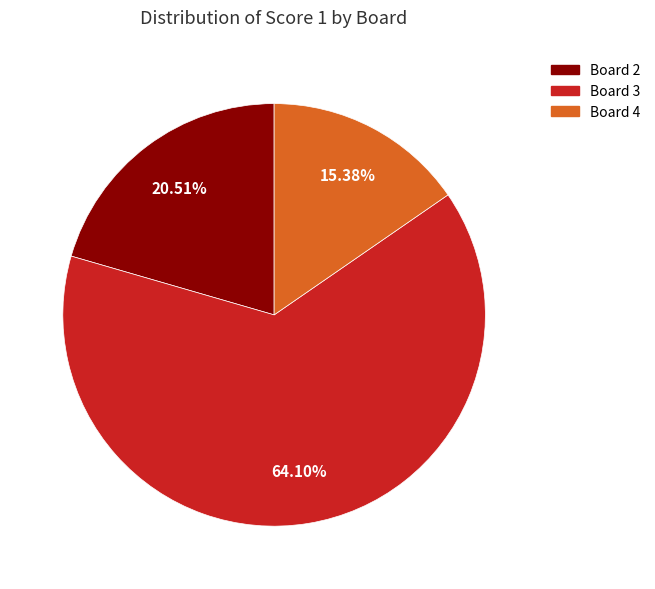

Is there a majority slice in this chart?

Yes